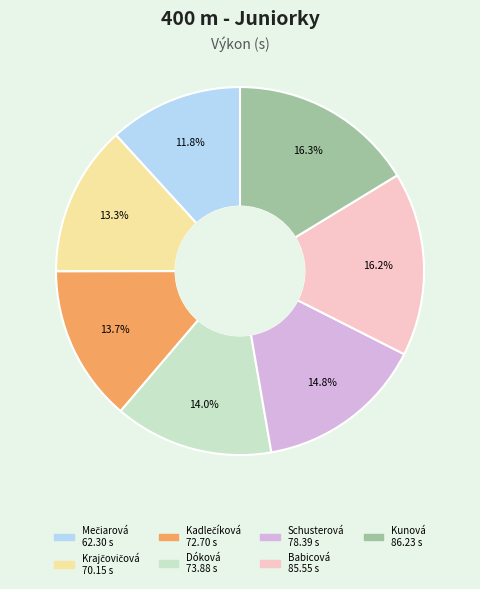

Is there any slice that represents more than half of the pie?

No